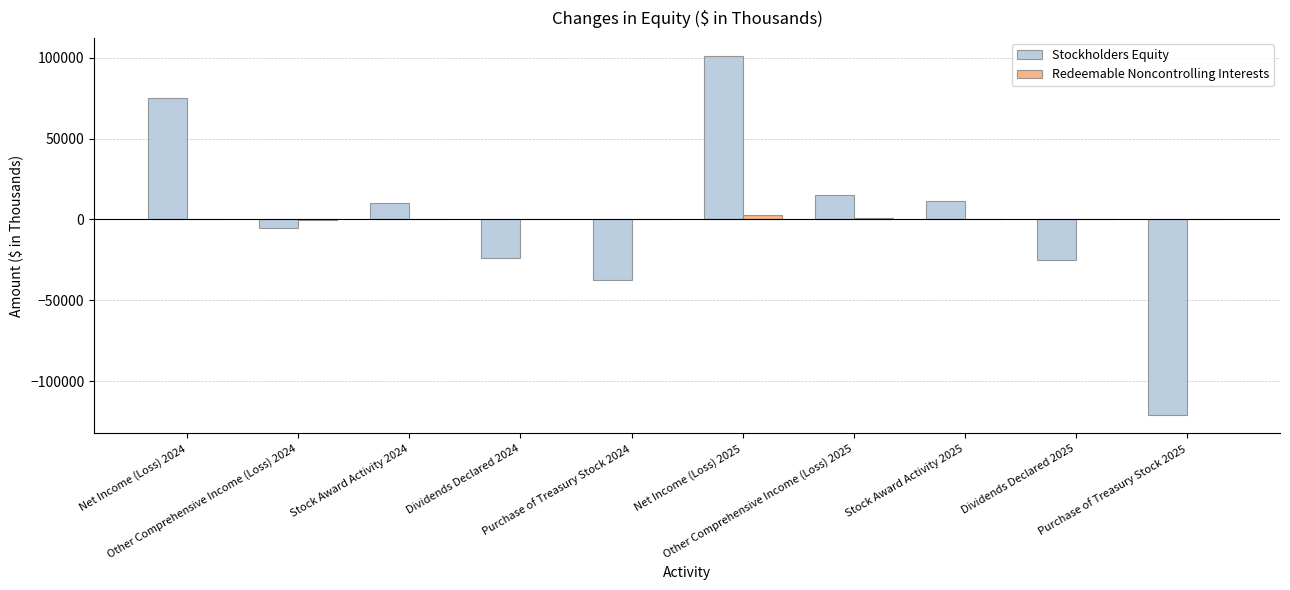

What is the sum of all Stockholders Equity values?

111